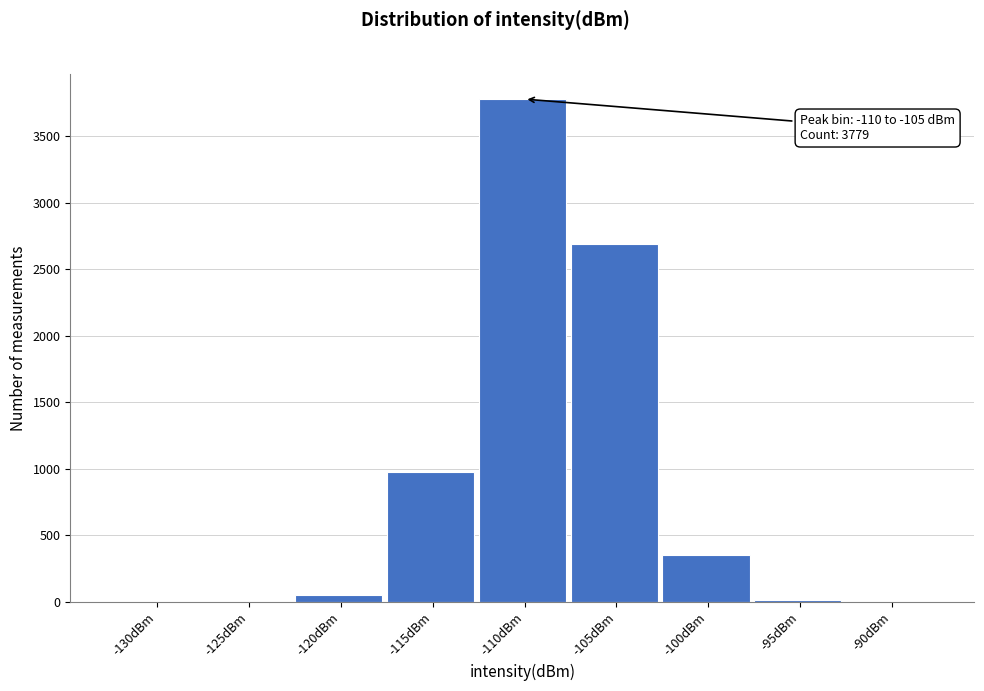

Which has a higher value, -115dBm or -110dBm?

-110dBm